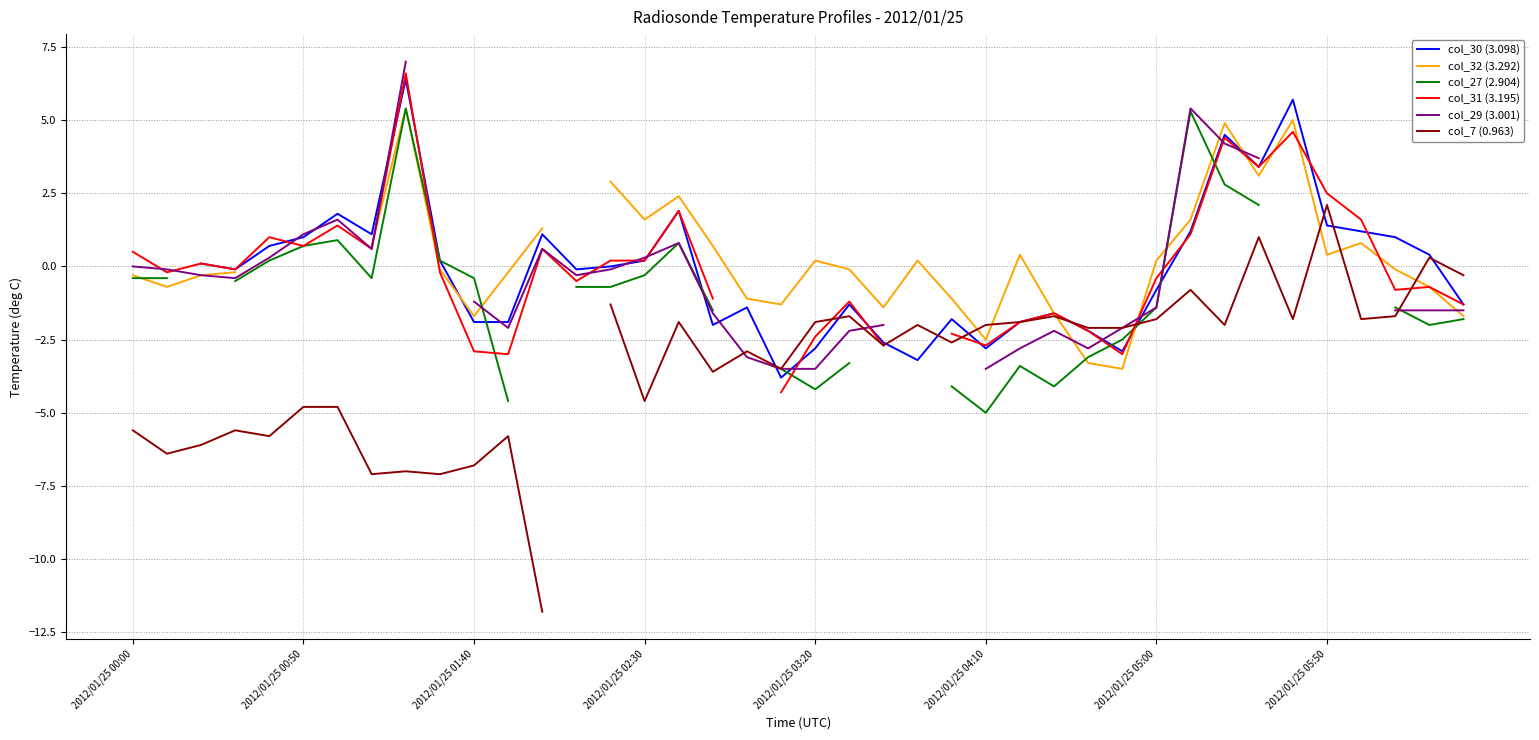

True or false: col_30 (3.098) has more than 0 interior local peaks.

True